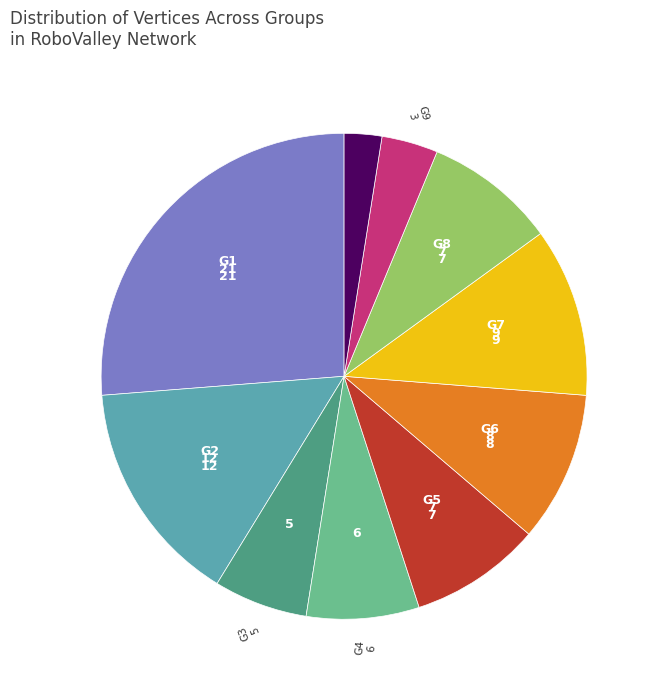

Is there a majority slice in this chart?

No